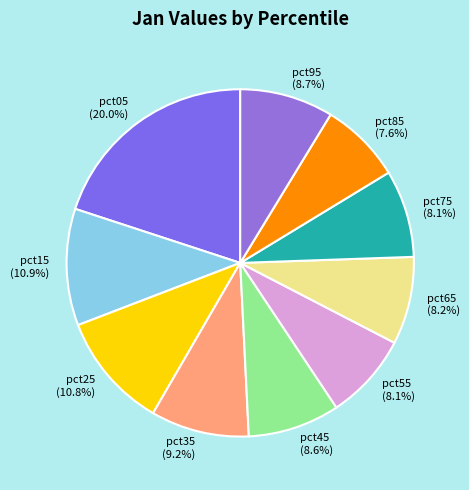

Which slice is the largest?

pct05